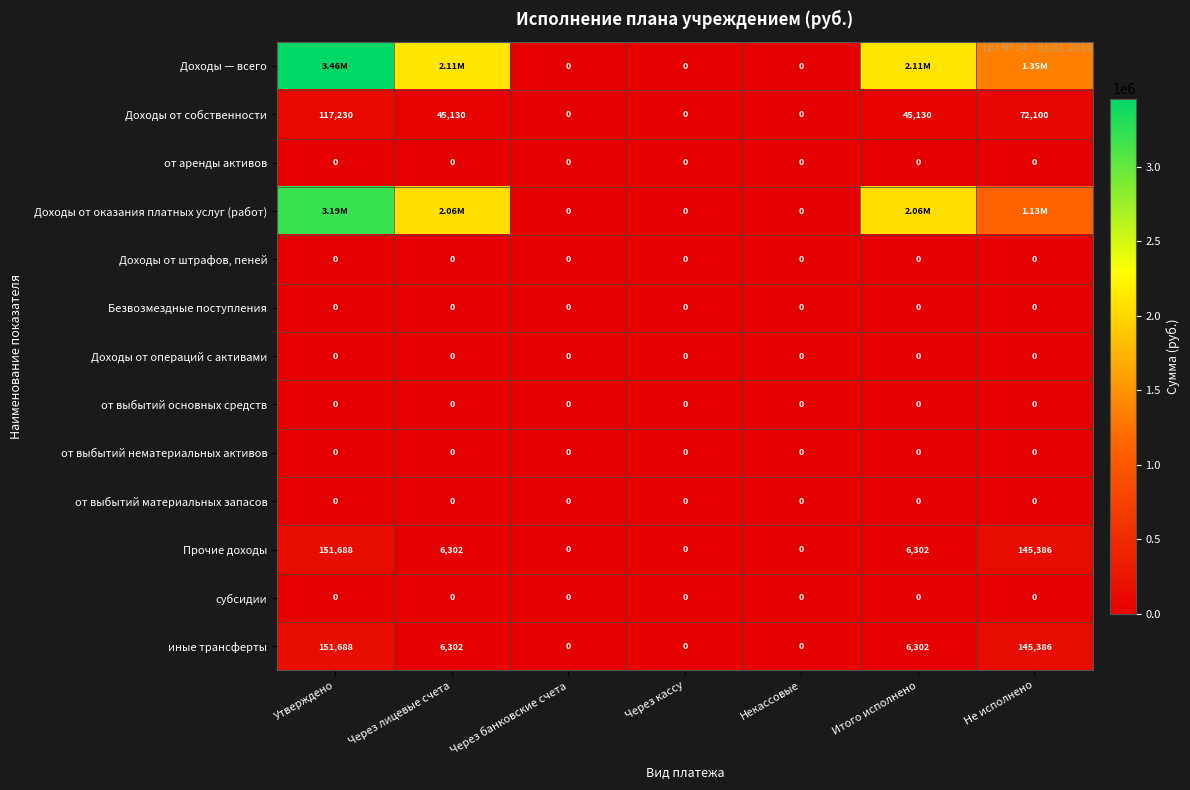

Is the value of Прочие доходы at Через кассу greater than the value of Доходы от собственности at Не исполнено?

No